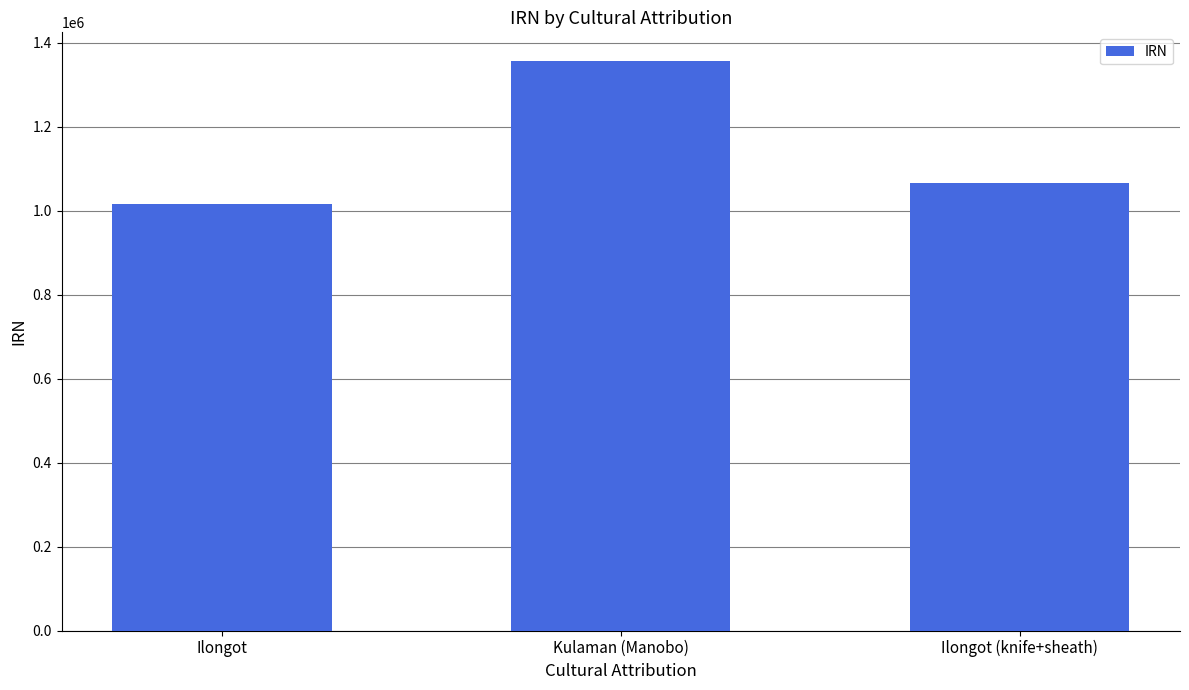

What is the minimum value shown in the chart?

1015539